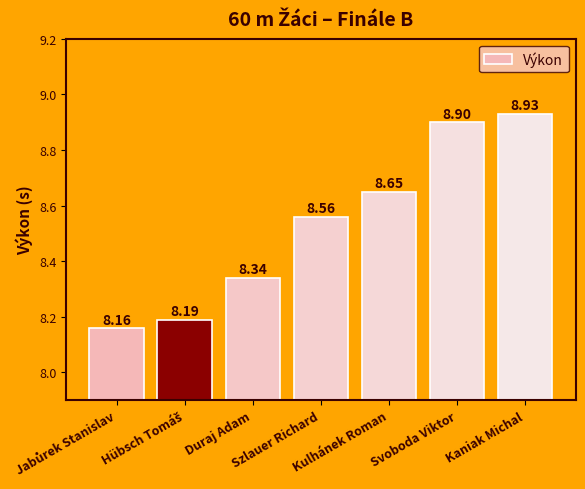

What is the difference between the second highest and minimum values?

0.7